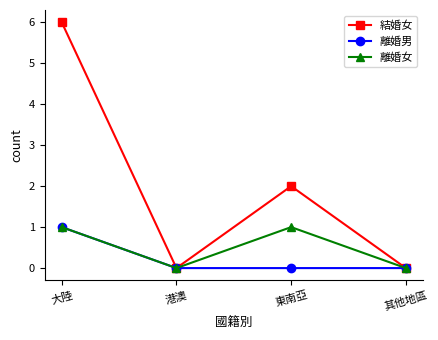

Count the number of data series in this chart.

3